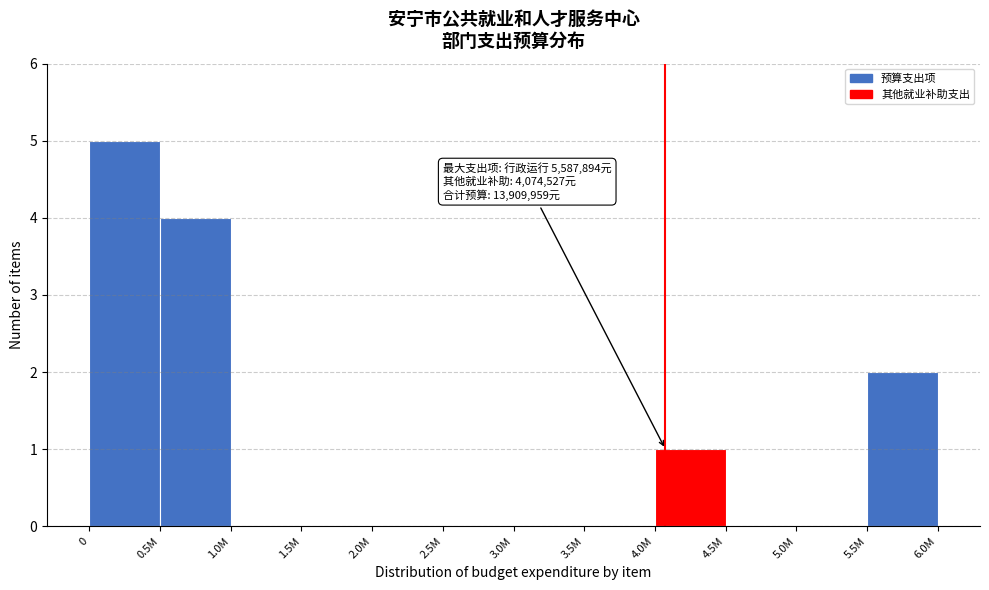

Reading left to right, extract all data points from this chart.

0=5	0.5M=4	1.0M=0	1.5M=0	2.0M=0	2.5M=0	3.0M=0	3.5M=0	4.0M=1	4.5M=0	5.0M=0	5.5M=2